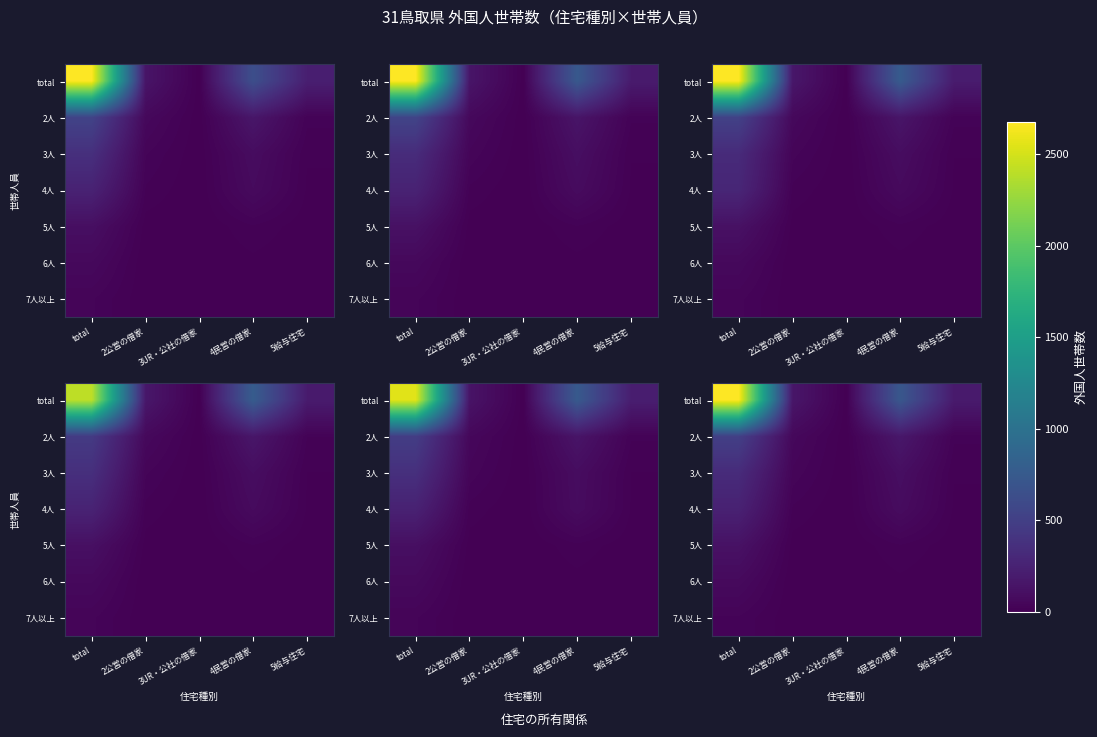

Count the number of categories in the chart.

5